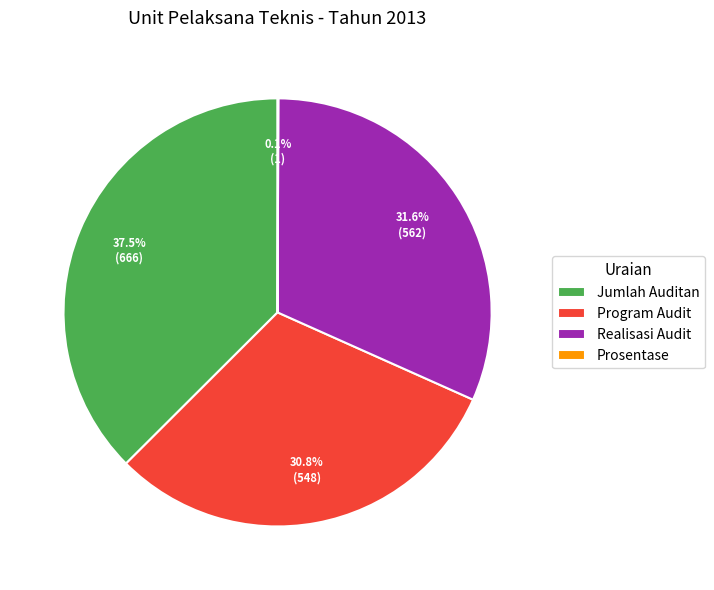

Which has a higher value, Program Audit or Jumlah Auditan?

Jumlah Auditan